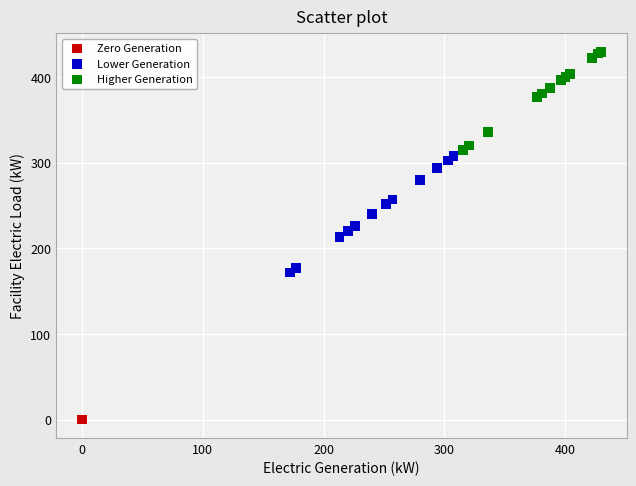

Which series contains the highest Y value?

Higher Generation